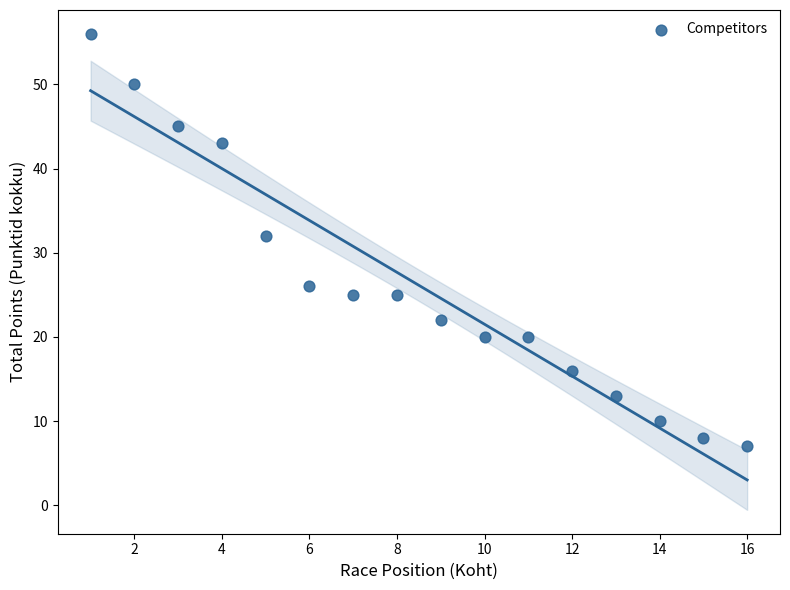

What is the range of X values (max minus min)?

15